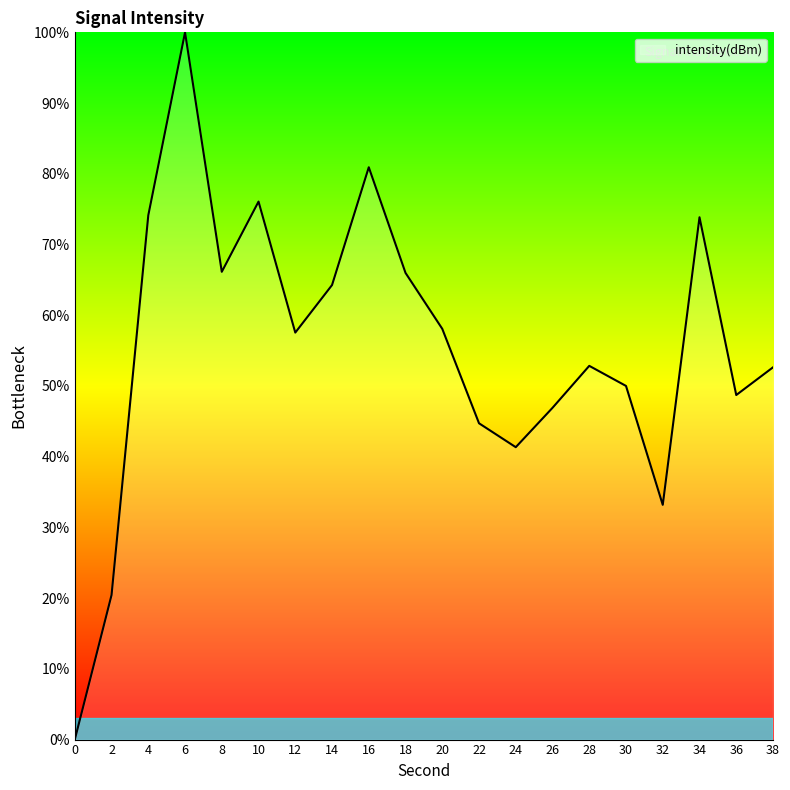

Does the chart display data point markers on the line(s)?

No